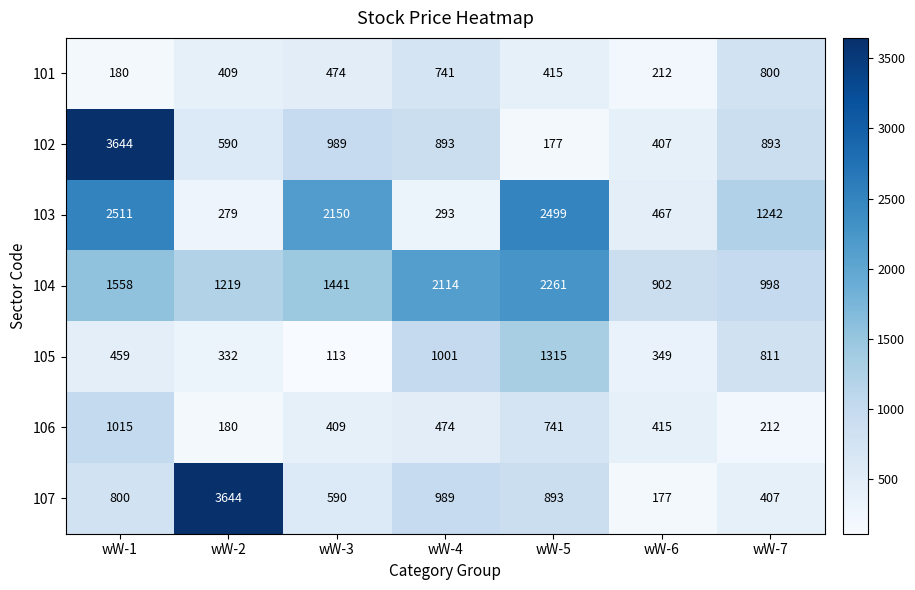

List the labels in order of 107 value, largest first.

wW-2, wW-4, wW-5, wW-1, wW-3, wW-7, wW-6